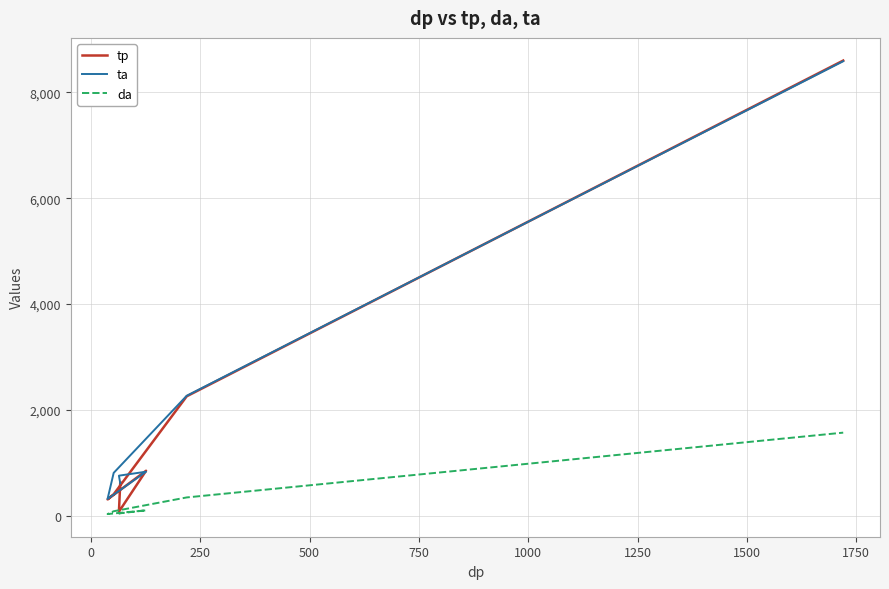

Which series has the widest spread of values?

tp